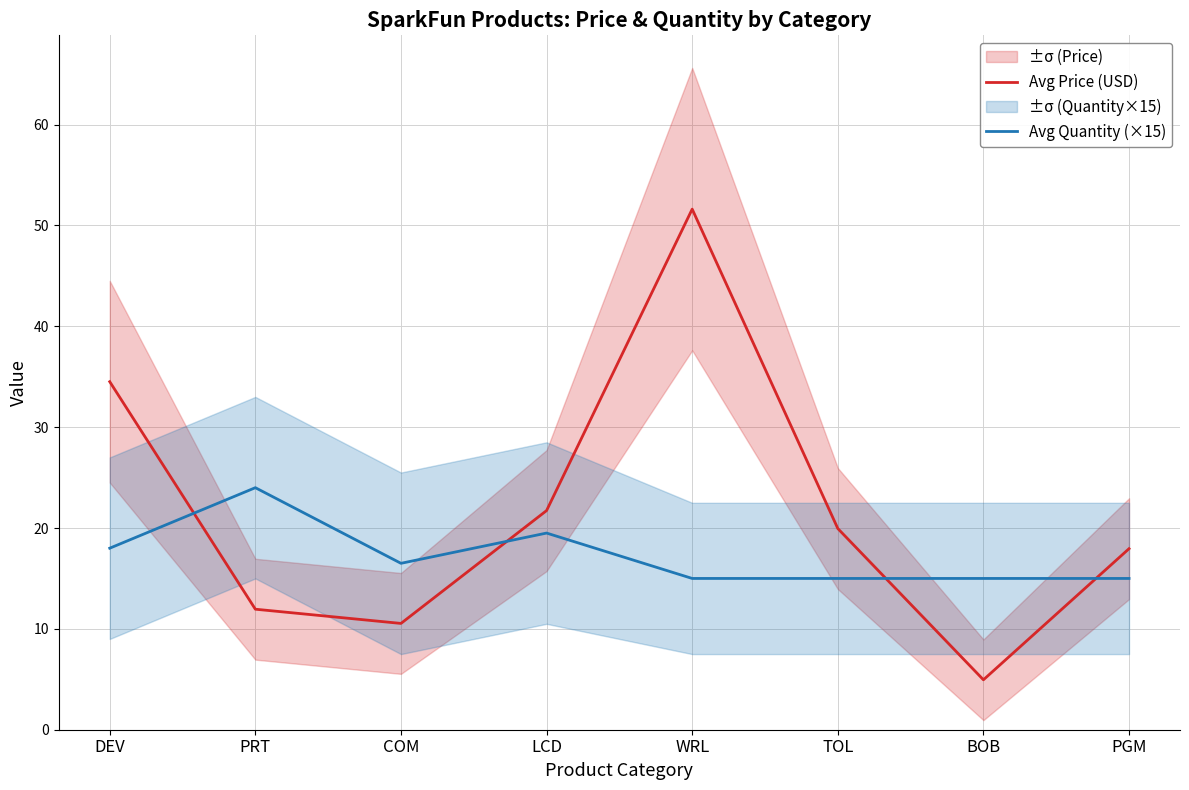

What is the difference between the maximum and second lowest values in the Avg Quantity (×15) series?

9.0